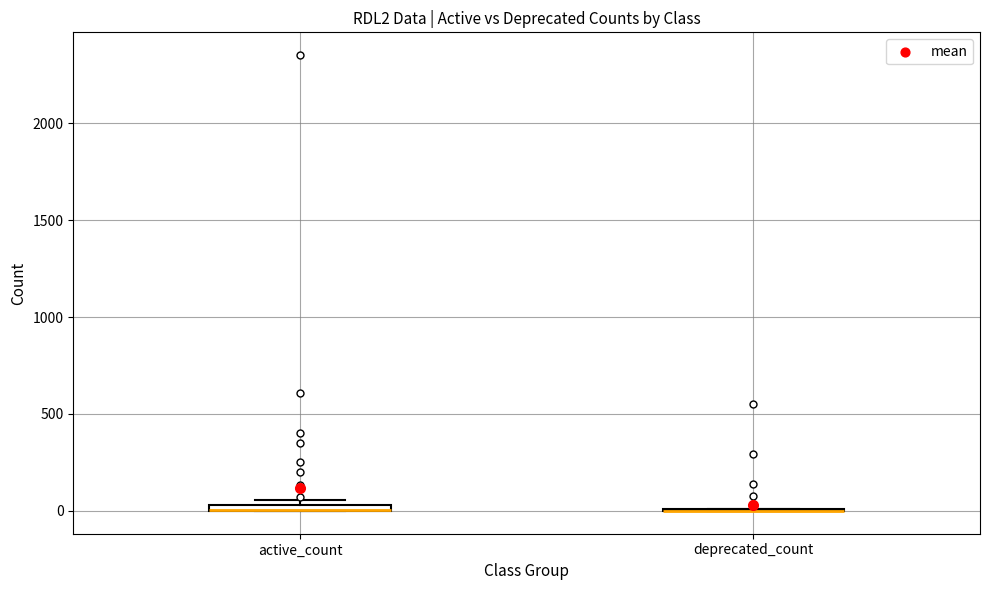

Where is the upper edge of the box for active_count on the y-axis? The values are not printed on the chart, so give them approximately, as read against the axis.

50